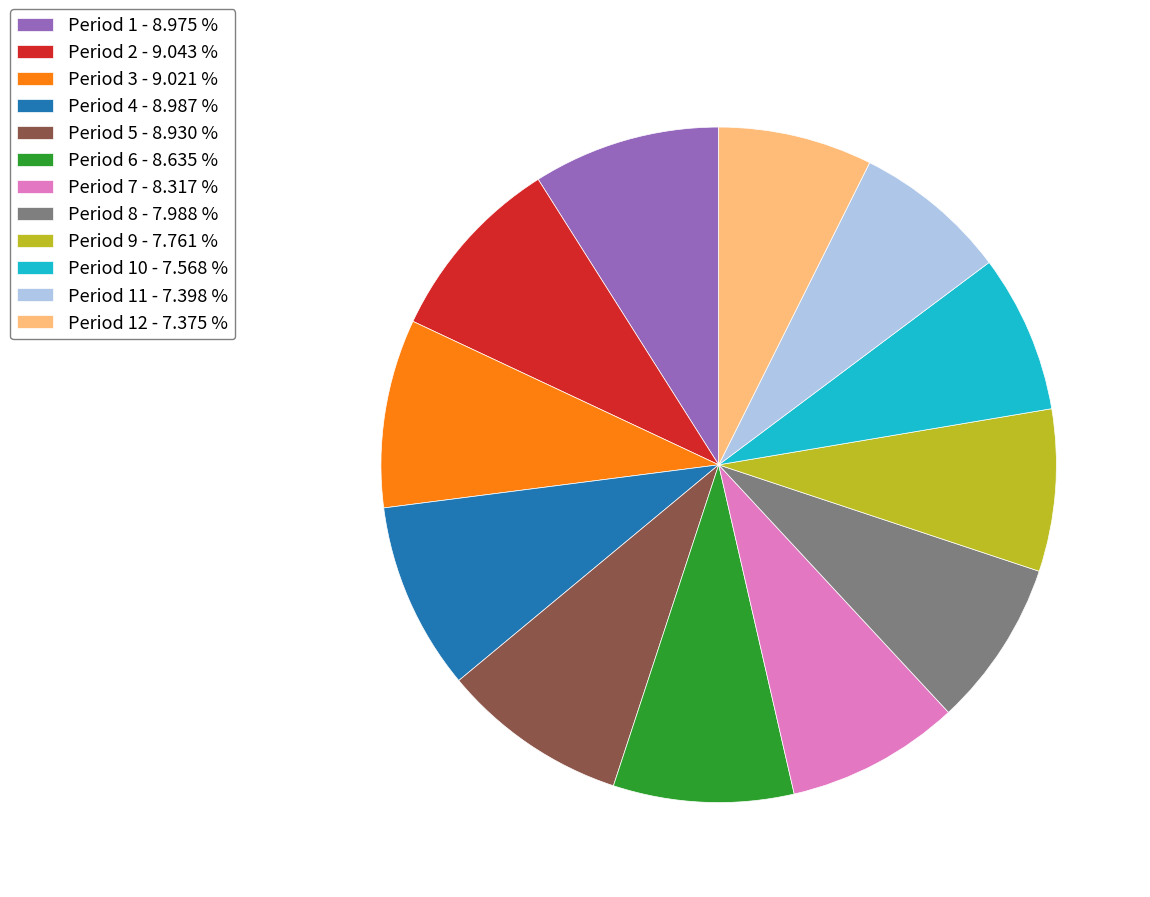

Approximately how many times larger is the value at Period 8 - 7.988 % compared to Period 6 - 8.635 %?

0.9